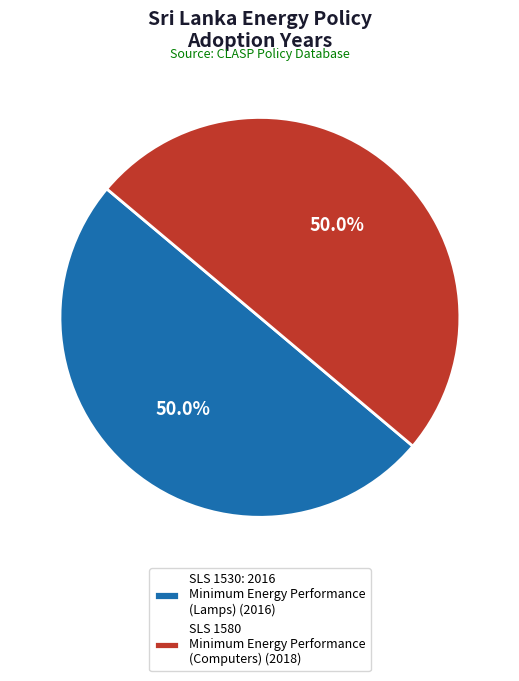

What percentage is NOT represented by SLS 1580 Minimum Energy Performance (Computers) (2018)?

50.0%